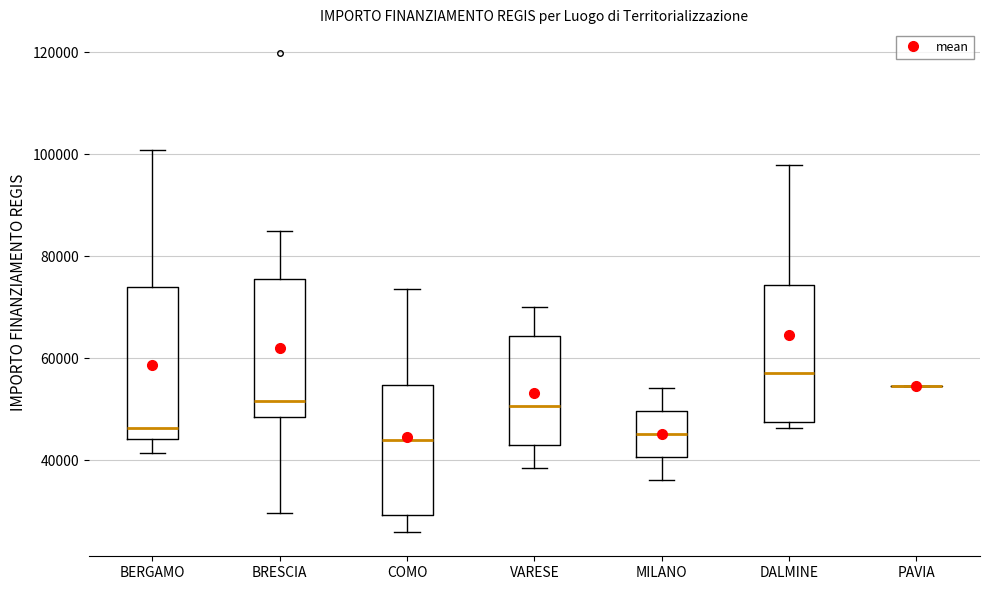

Comparing the boxes themselves (not the whiskers), which one is the tallest?

BERGAMO